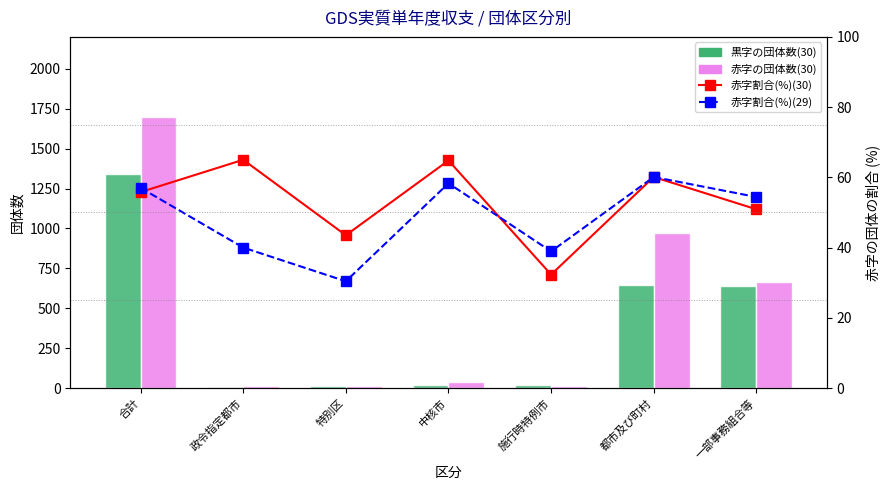

At which label is 赤字割合(%)(29) closest to 45?

政令指定都市